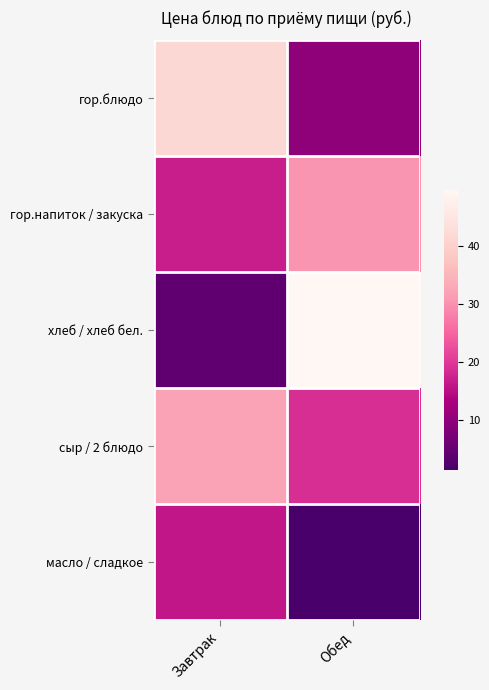

Reading left to right, what are all the values shown in this chart?

гор.блюдо: Завтрак=41.8	Обед=9.8
гор.напиток / закуска: Завтрак=16.8	Обед=30.5
хлеб / хлеб бел.: Завтрак=4.3	Обед=49.6
сыр / 2 блюдо: Завтрак=32.1	Обед=18.7
масло / сладкое: Завтрак=16.0	Обед=1.3